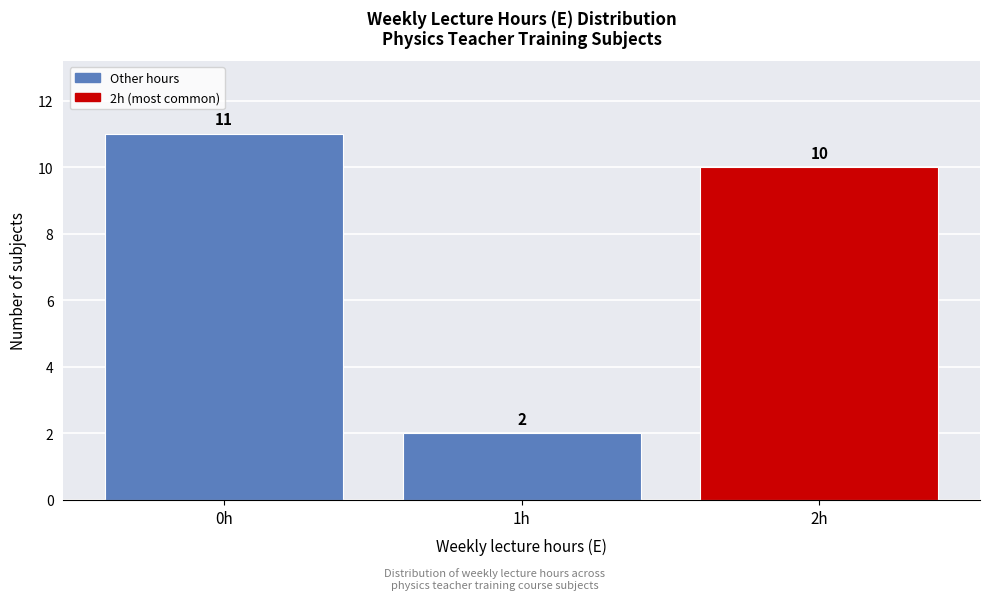

Reading left to right, list every bar in this chart as the range it spans on the x-axis followed by its height.

-0.5 to 0.5: 11
0.5 to 1.5: 2
1.5 to 2.5: 10